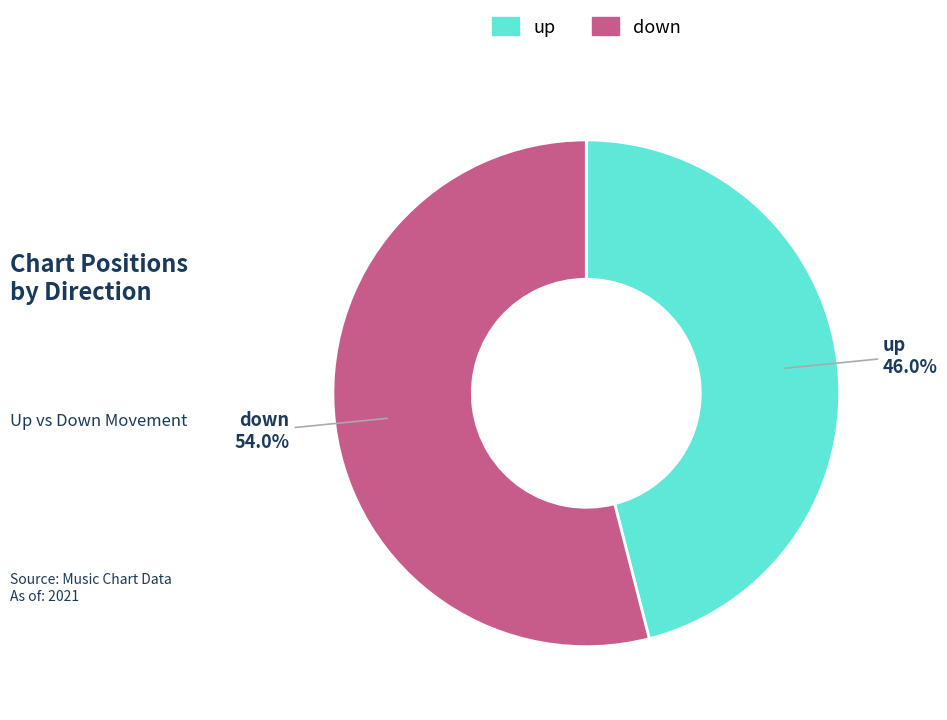

Combined, what portion of the pie is down and up?

100.0%